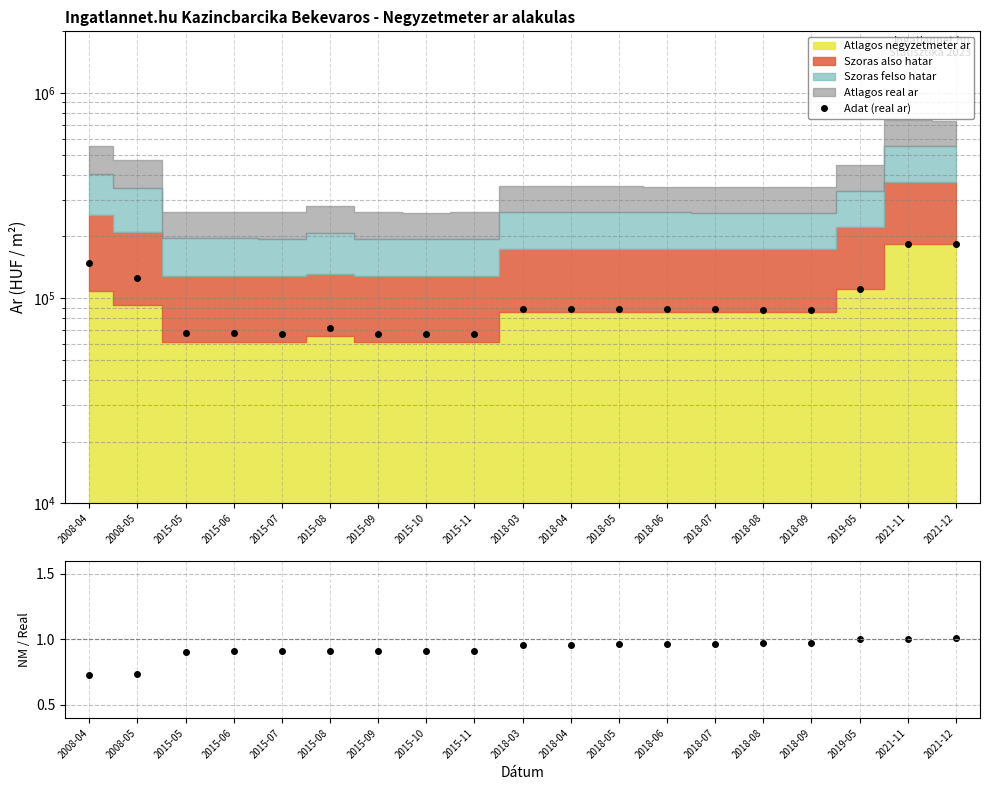

Read the Adat (real ar) value at 2018-08.

88010.0